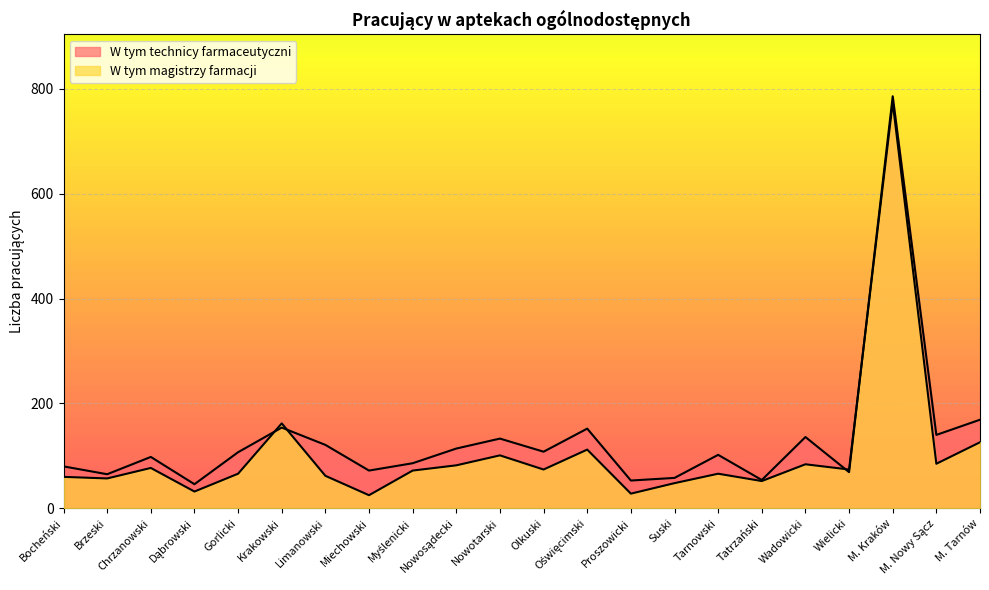

Where is the first local minimum for W tym technicy farmaceutyczni?

Brzeski